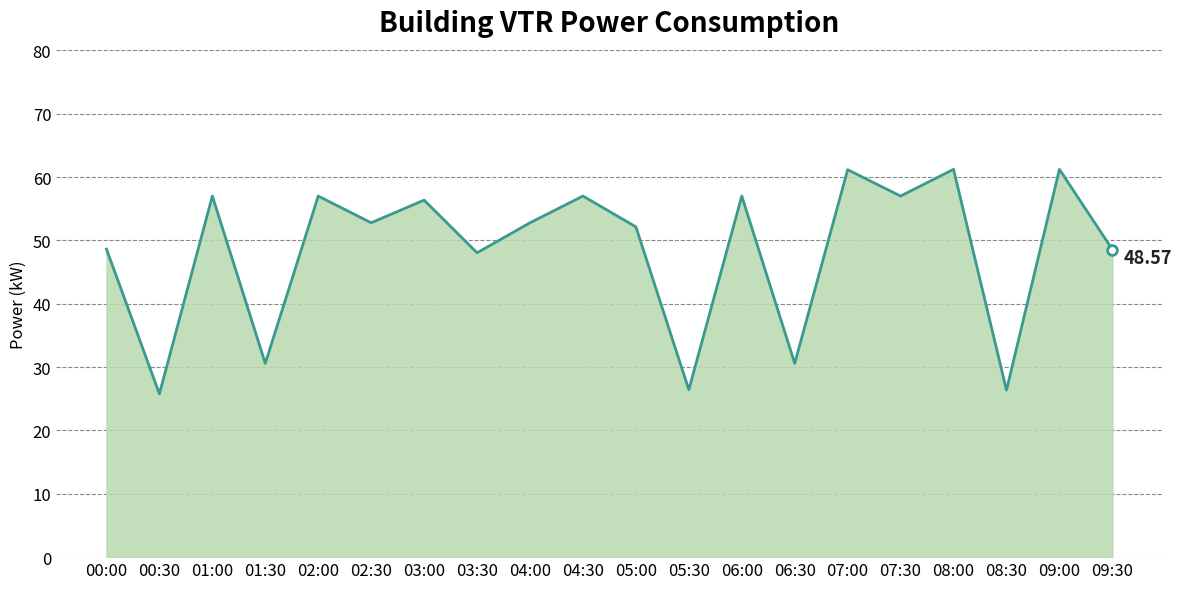

The value at 07:00 is 108.6. True or false?

False